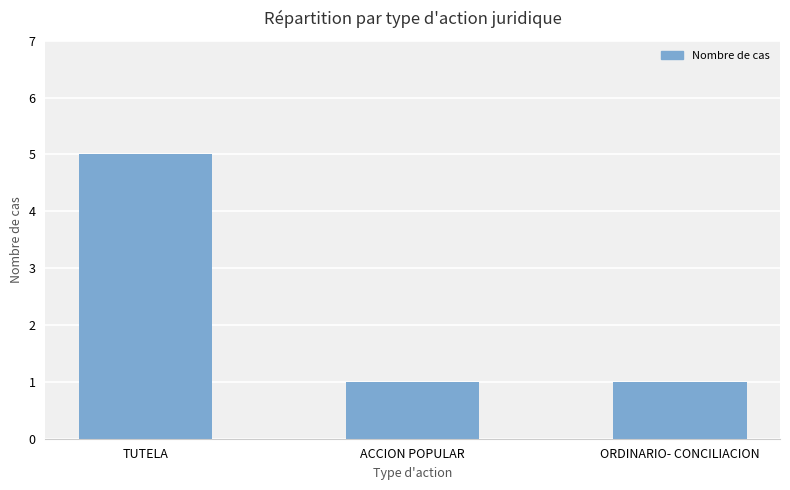

Reading left to right, extract all data points from this chart.

5	1	1